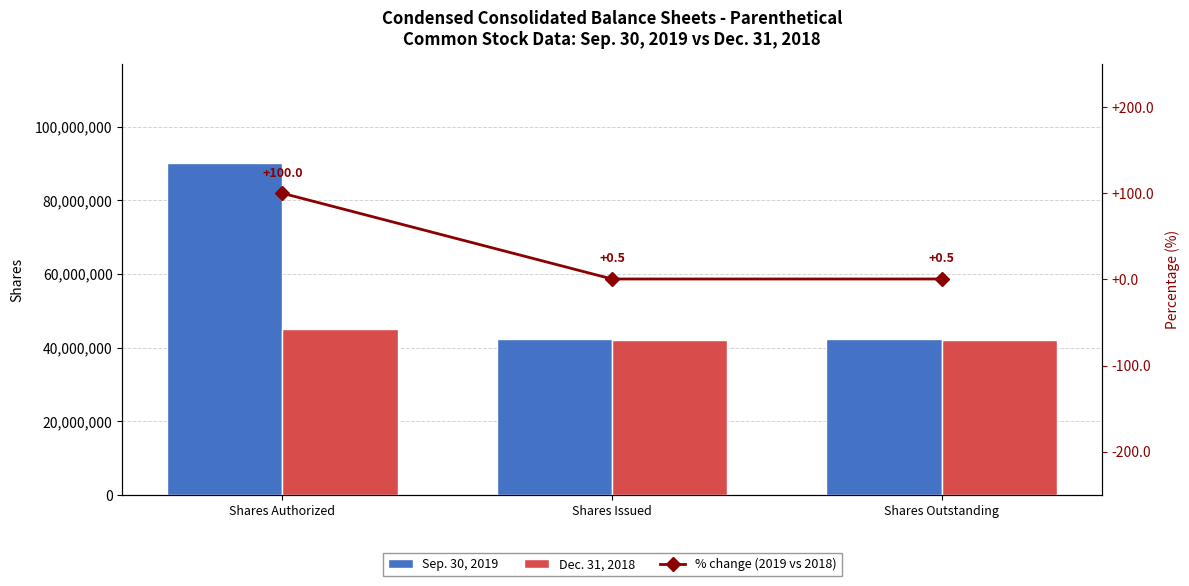

Reading left to right, what are all the values shown in this chart?

Sep. 30, 2019: Shares Authorized=90000000.0	Shares Issued=42297000.0	Shares Outstanding=42297000.0
Dec. 31, 2018: Shares Authorized=45000000.0	Shares Issued=42104000.0	Shares Outstanding=42104000.0
% change (2019 vs 2018): Shares Authorized=100.0	Shares Issued=0.5	Shares Outstanding=0.5